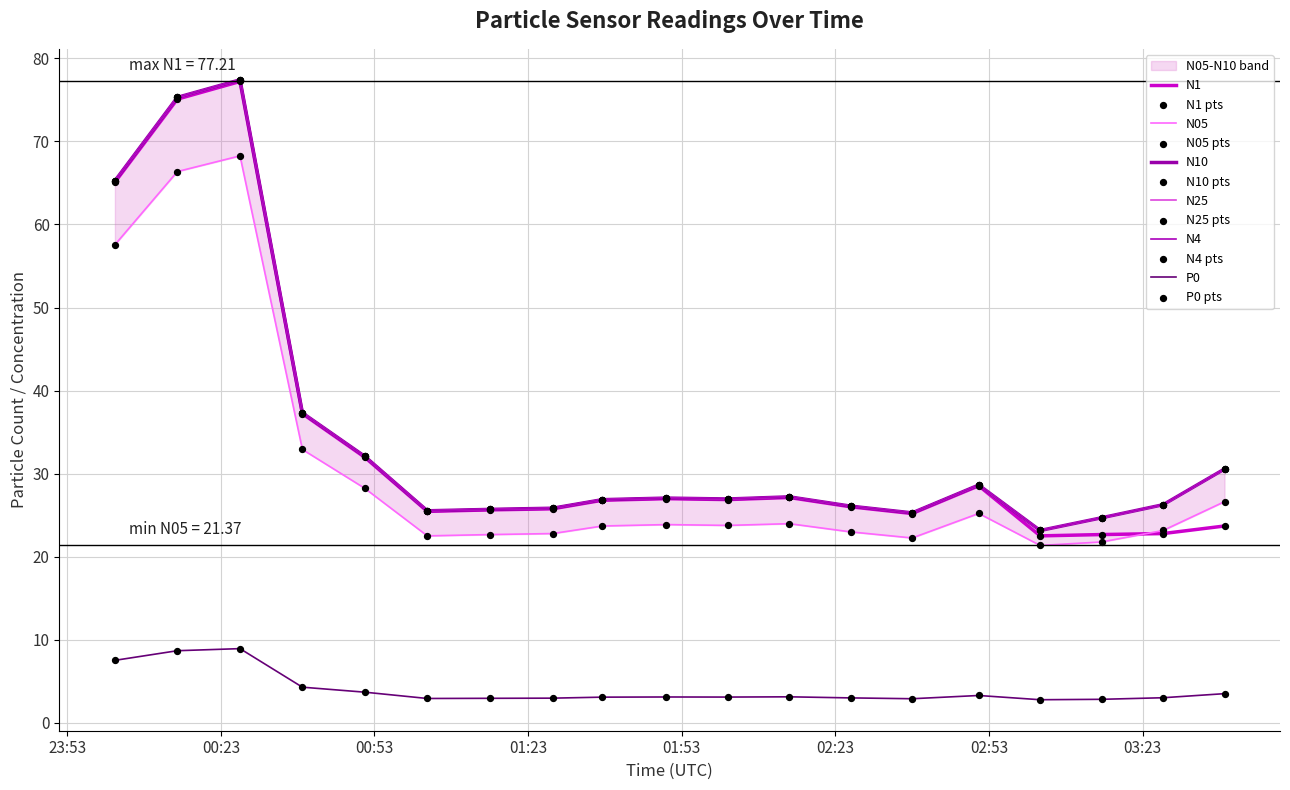

What are all the series names shown in the legend?

N1, N05, N10, N25, N4, P0